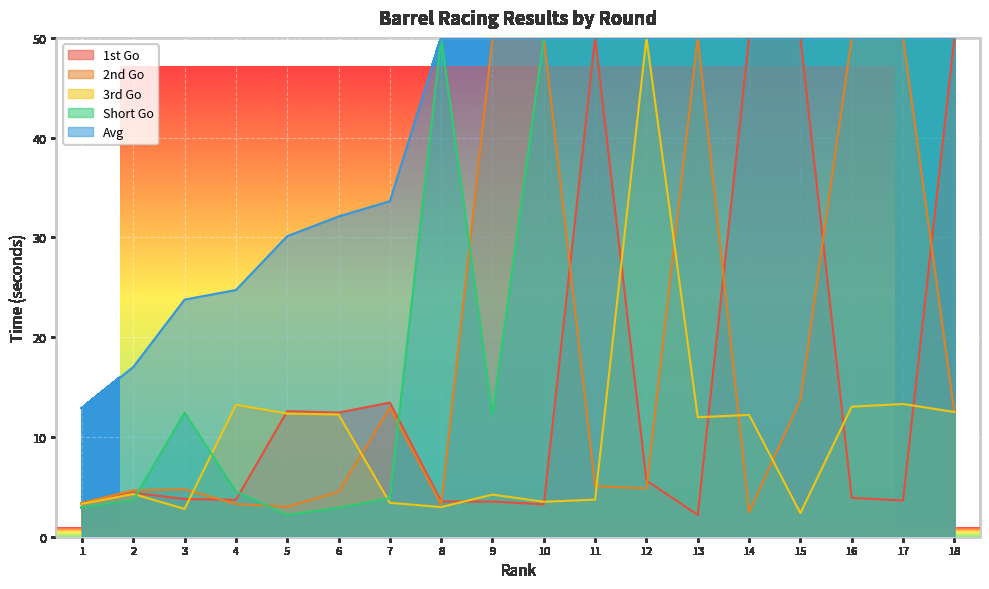

Which category has the highest value in the 2nd Go series?

9